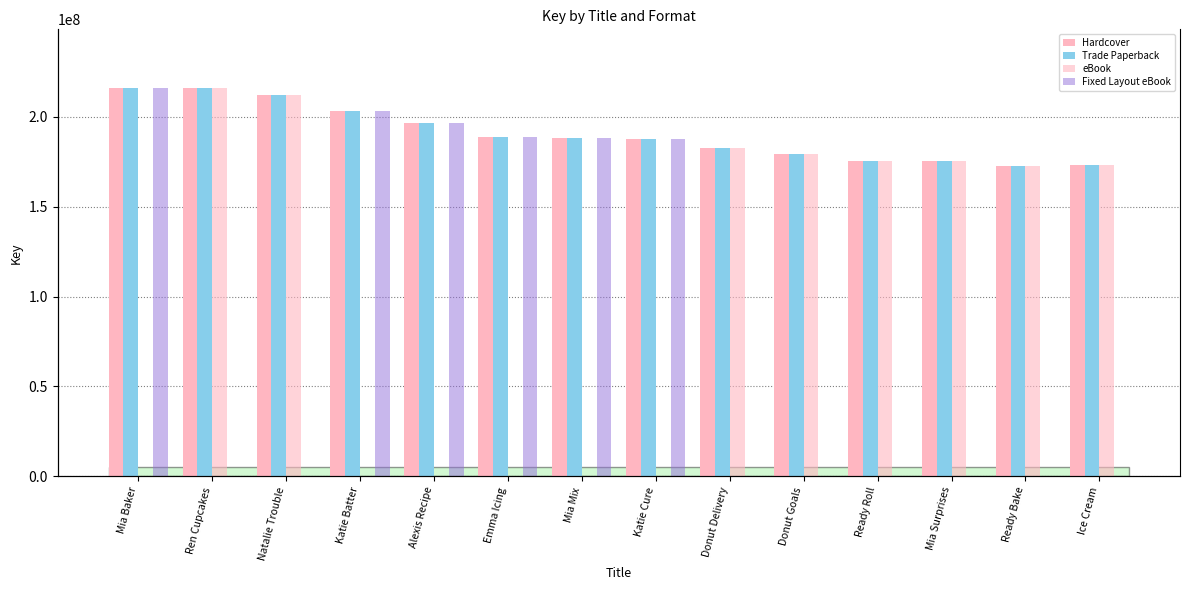

Which series has the largest range (max minus min)?

Fixed Layout eBook